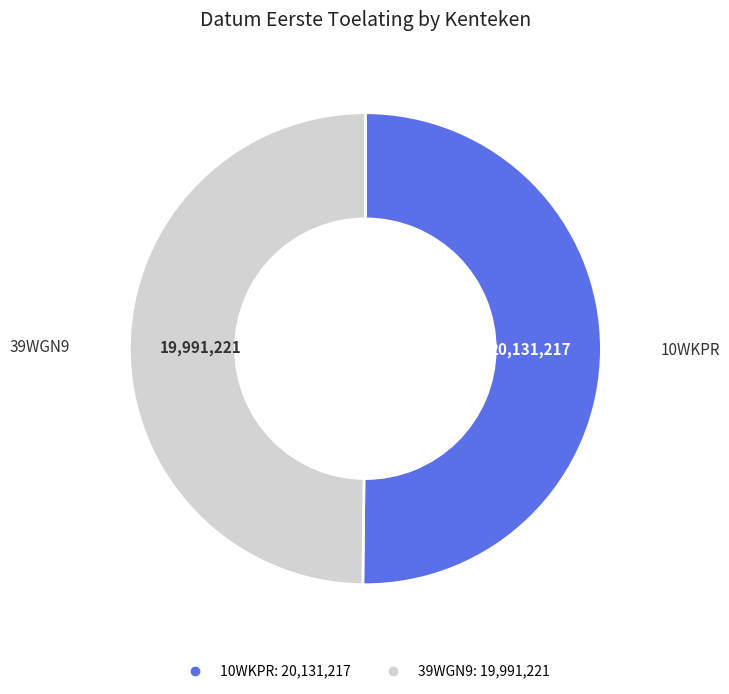

Is it true that 10WKPR is 56% of the pie?

False